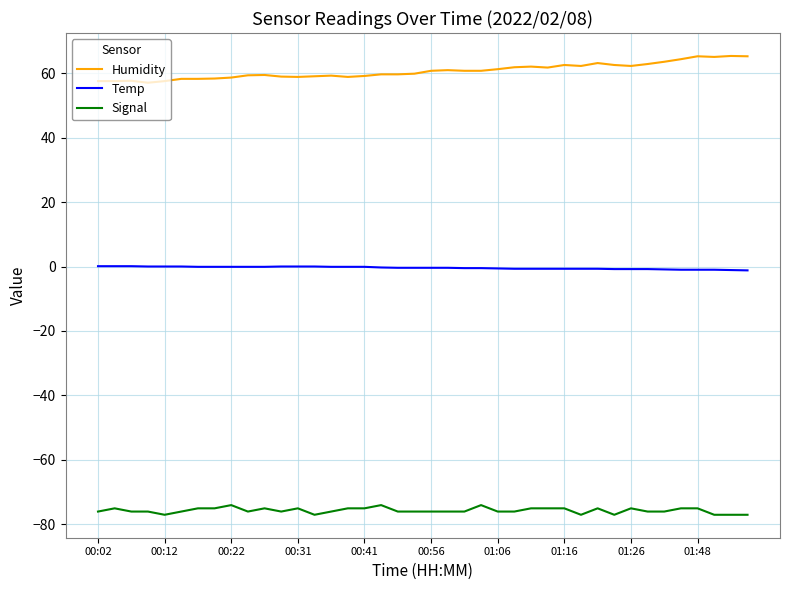

List the series in order of their overall mean, highest first.

Humidity, Temp, Signal